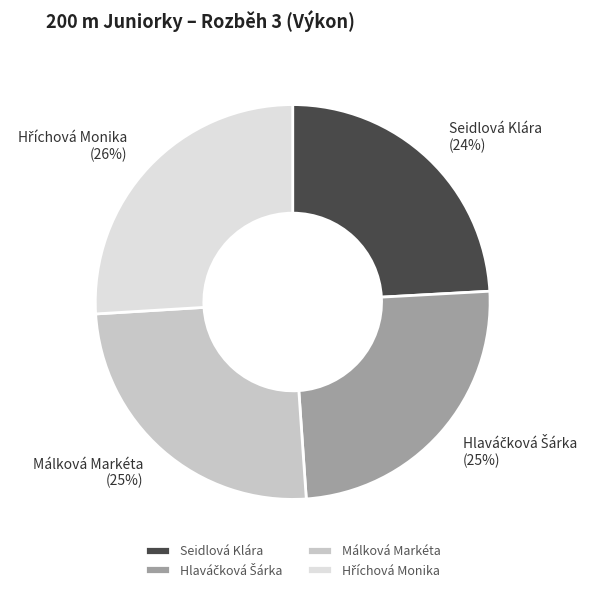

What is the smallest slice in the pie chart?

Seidlová Klára